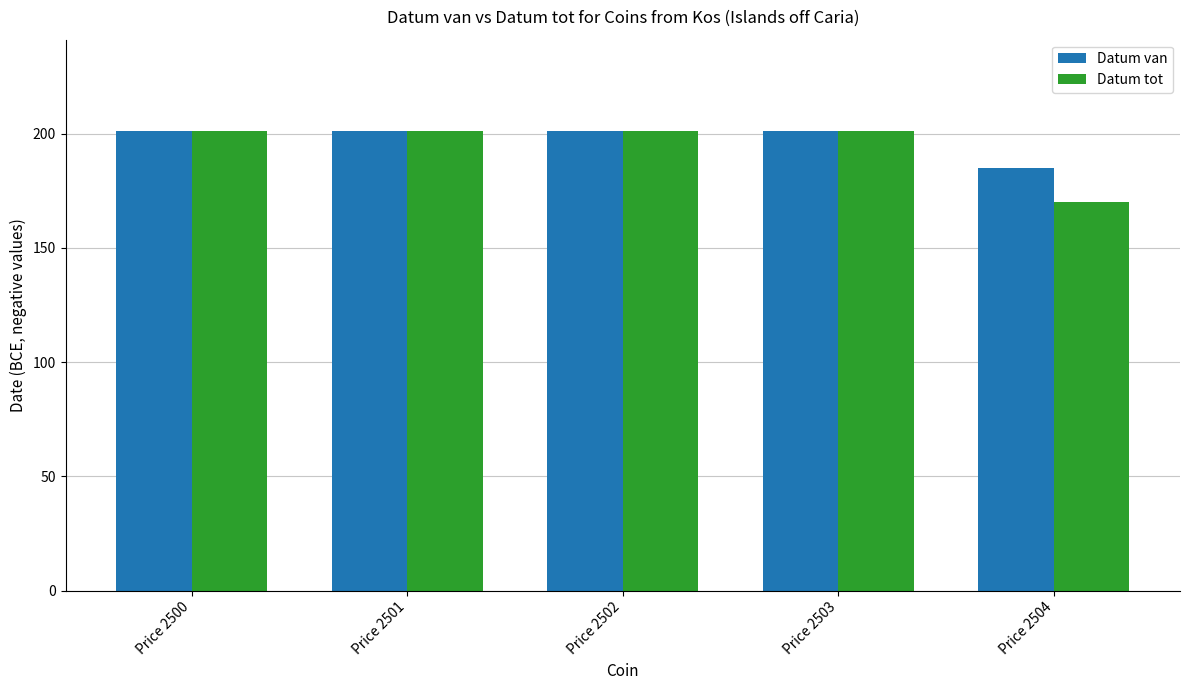

Is it true that Datum tot equals 170 at Price 2504?

True